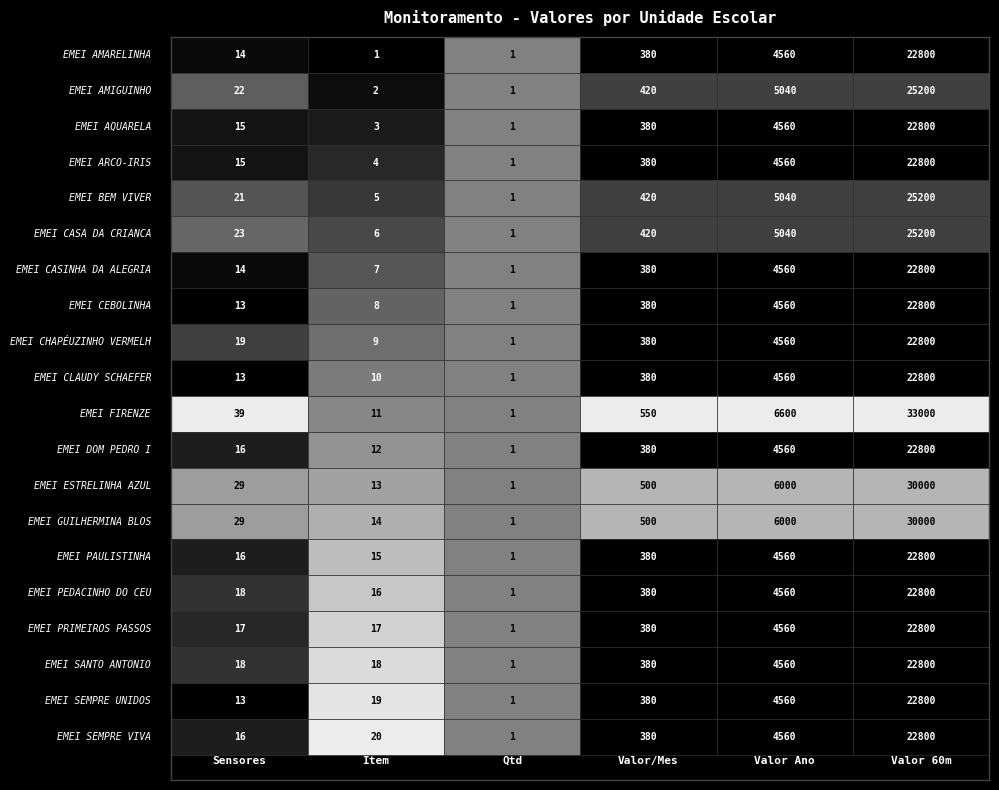

At how many categories does at least one series exceed 14673?

1